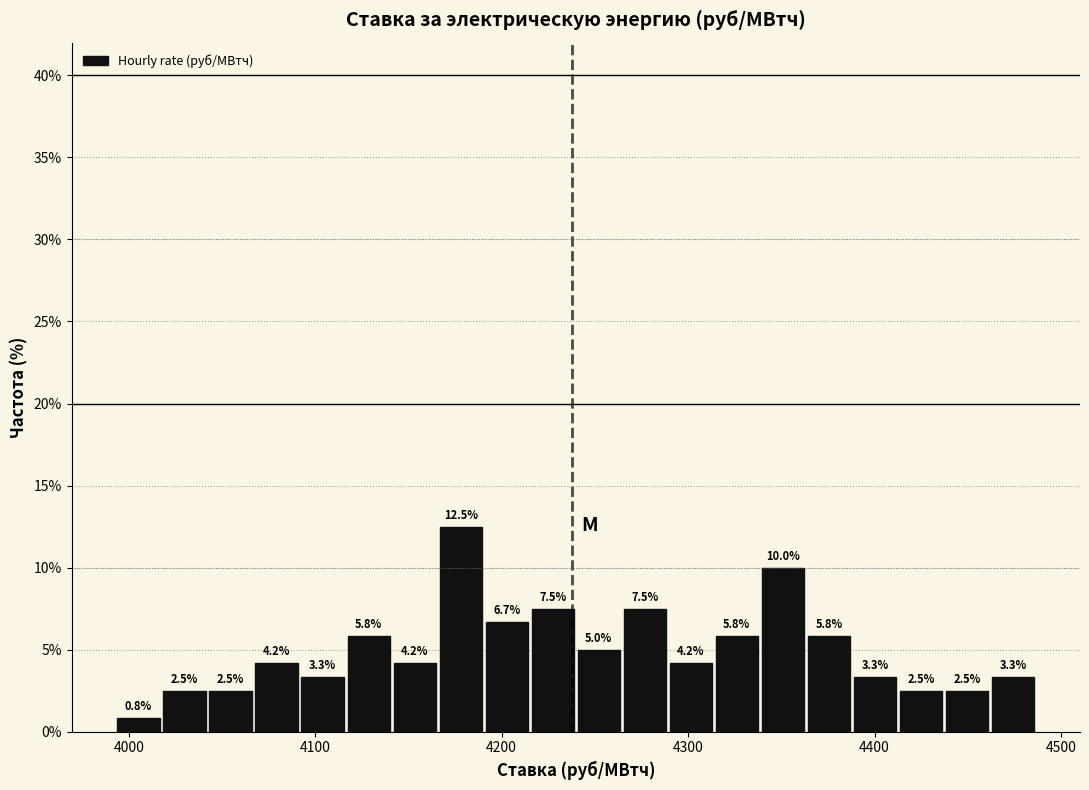

Read against the x-axis, roughly where is the centre of the tallest bar?

4180